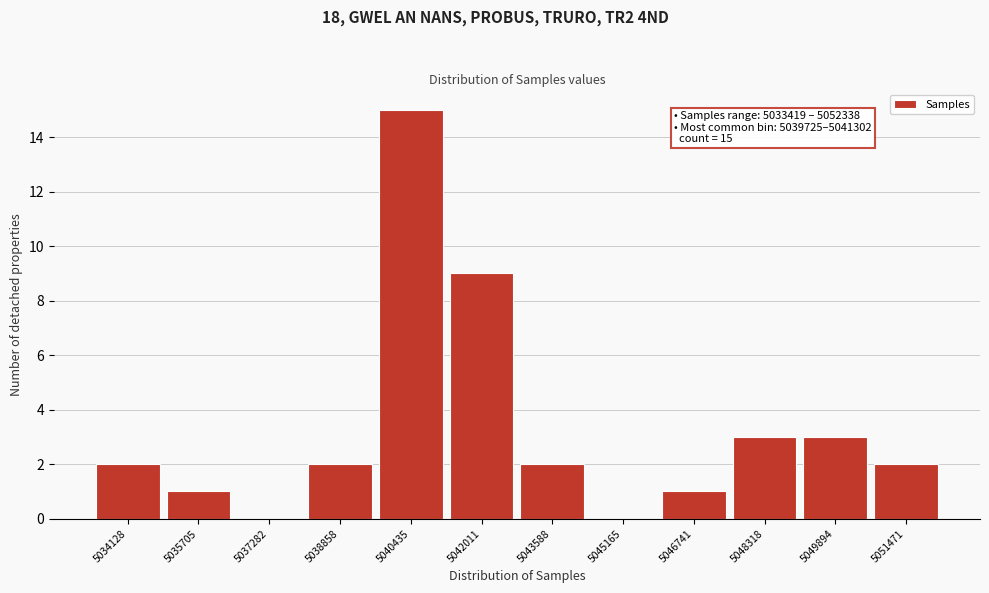

Over which range of the x-axis is the bar tallest?

5039800 to 5041400